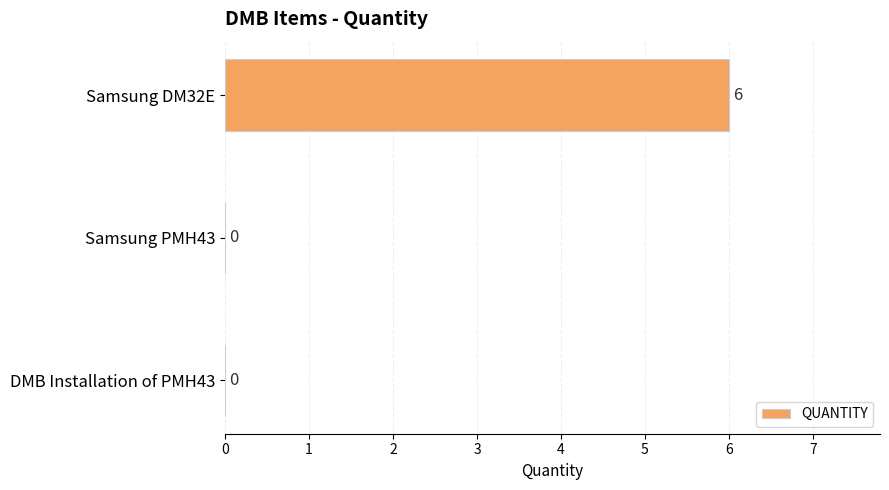

The value at Samsung DM32E is 6. True or false?

True